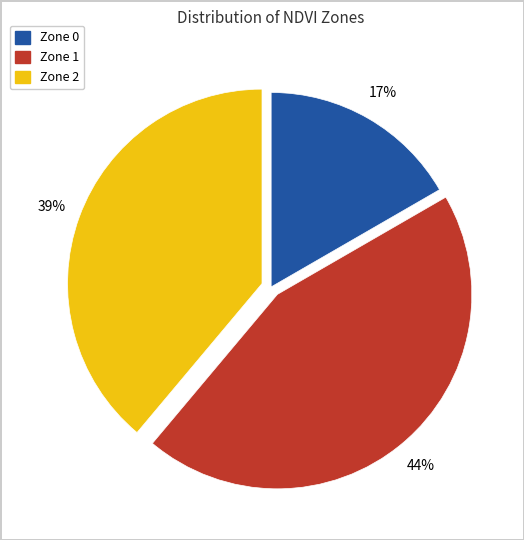

What is the ratio of the value at Zone 0 to the value at Zone 2?

0.4